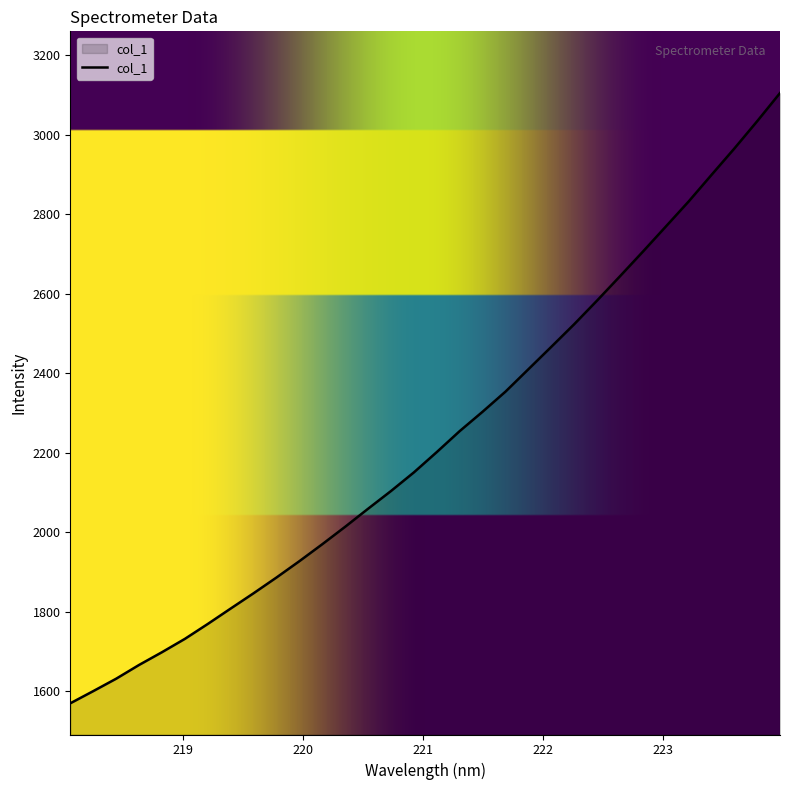

What is the maximum value shown in the chart?

3104.9